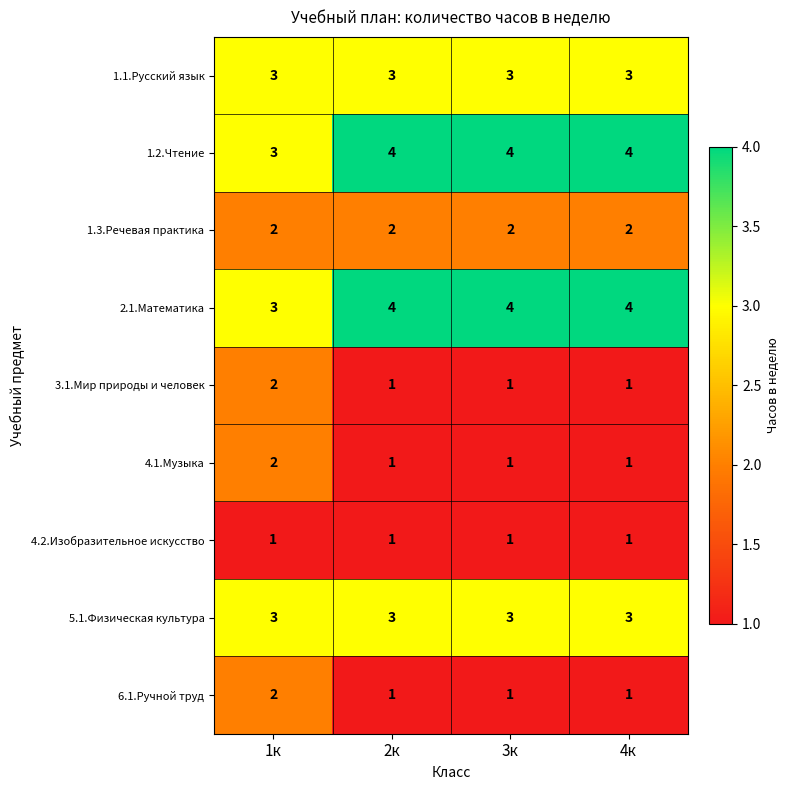

What is the spread (max minus min) of values at 2к?

3